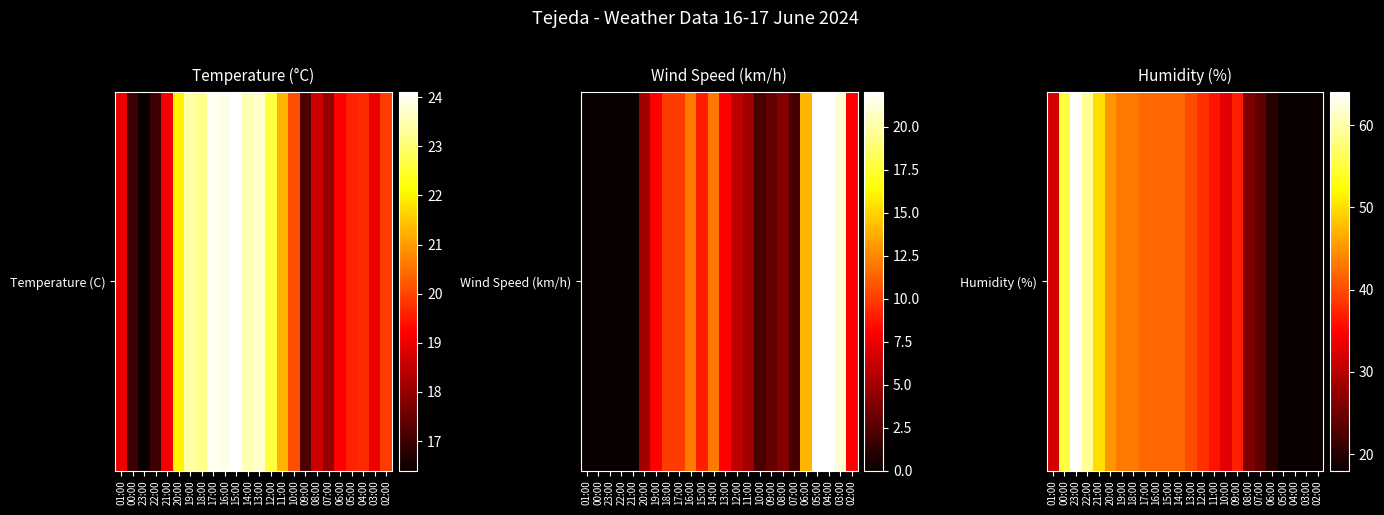

What is the difference between the second highest and second lowest values?

41